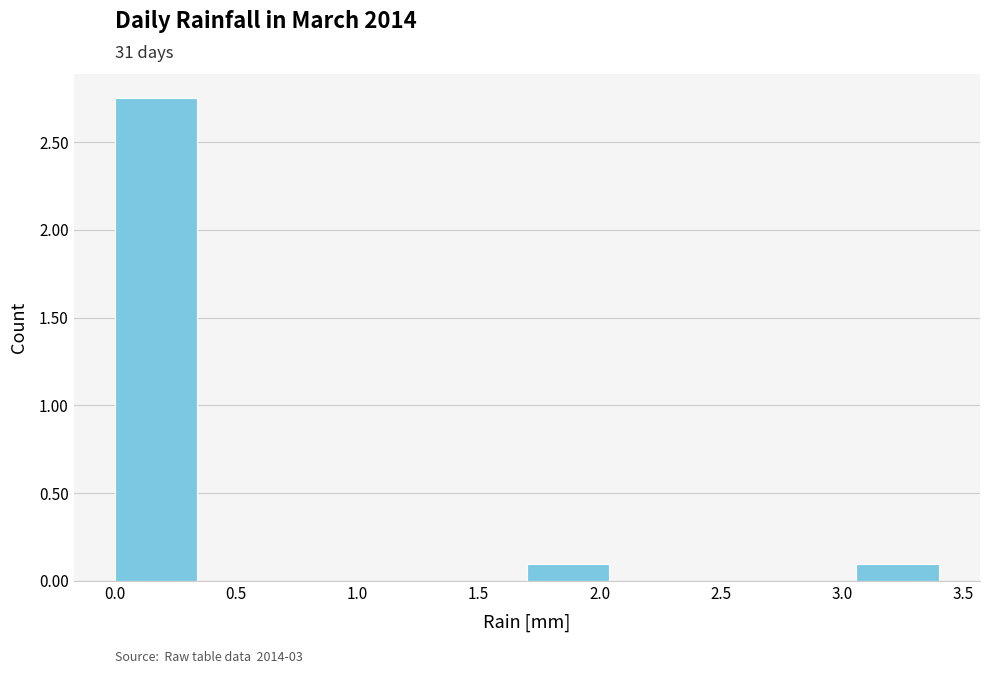

Reading left to right, transcribe this chart: for each bar, give the range it covers on the x-axis and its height. Neither the bar edges nor the heights are printed on the chart, so give them approximately, as read against the axes.

0.00 to 0.34: 2.75
0.34 to 0.68: 0
0.68 to 1.02: 0
1.02 to 1.36: 0
1.36 to 1.70: 0
1.70 to 2.04: 0.10
2.04 to 2.38: 0
2.38 to 2.72: 0
2.72 to 3.06: 0
3.06 to 3.40: 0.10